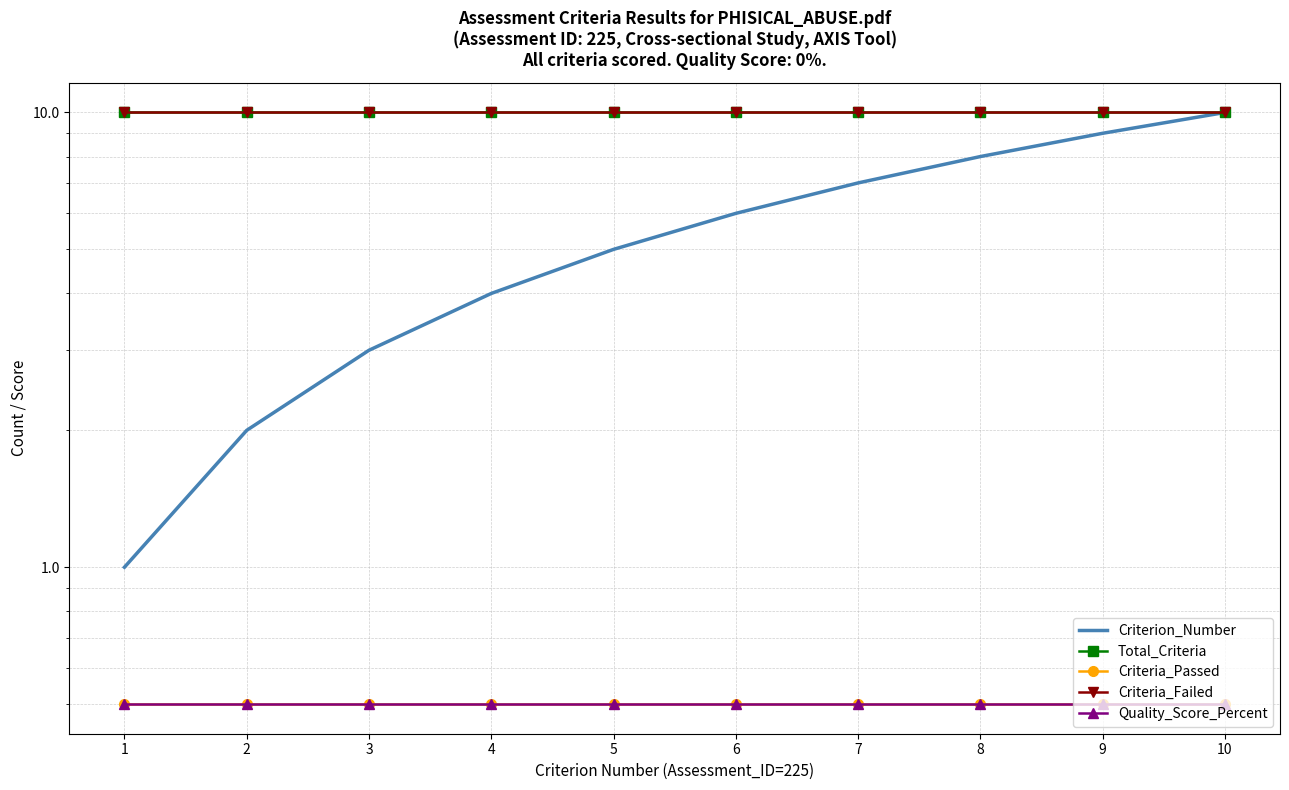

True or false: Criteria_Passed has a value of 0.5 at 2.

True